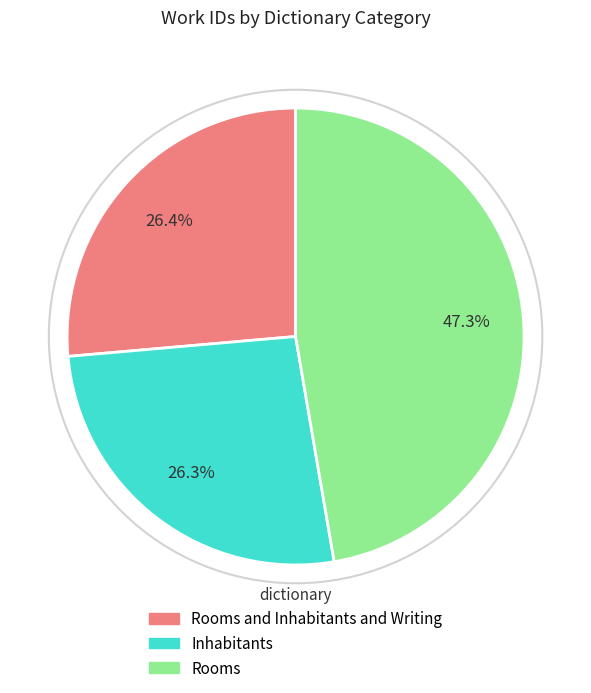

Is there a majority slice in this chart?

No